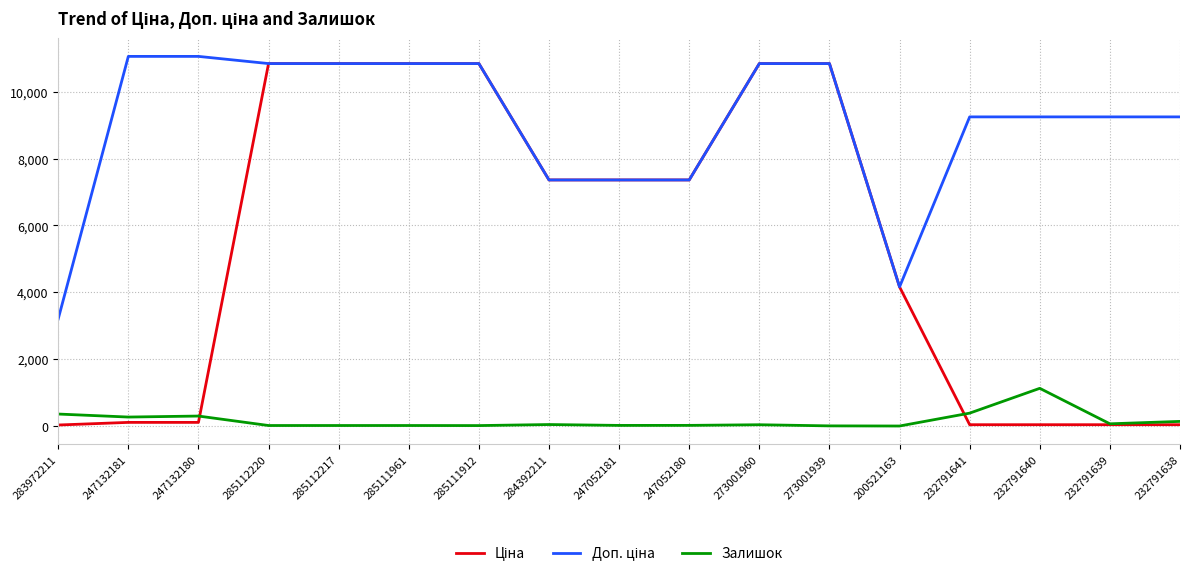

What is the greatest value displayed?

11055.0